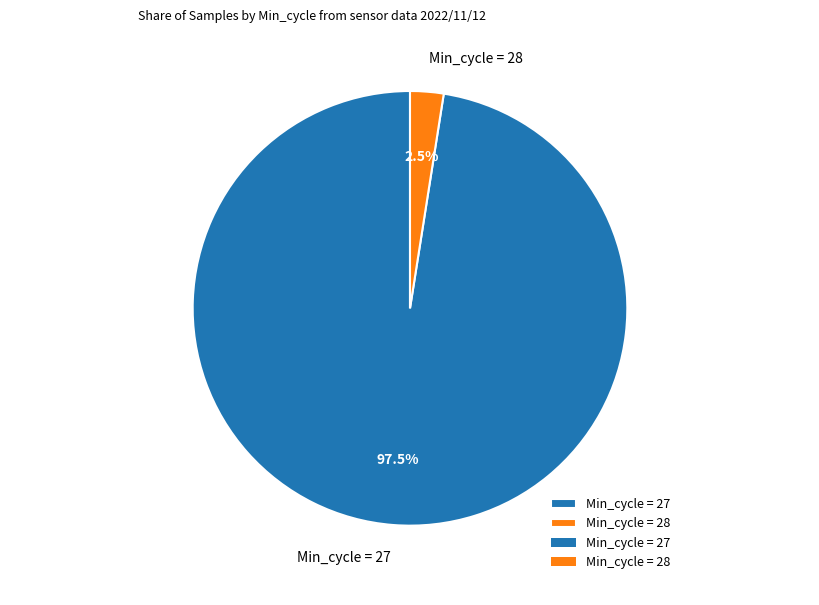

What is the largest slice in the pie chart?

Min_cycle = 27